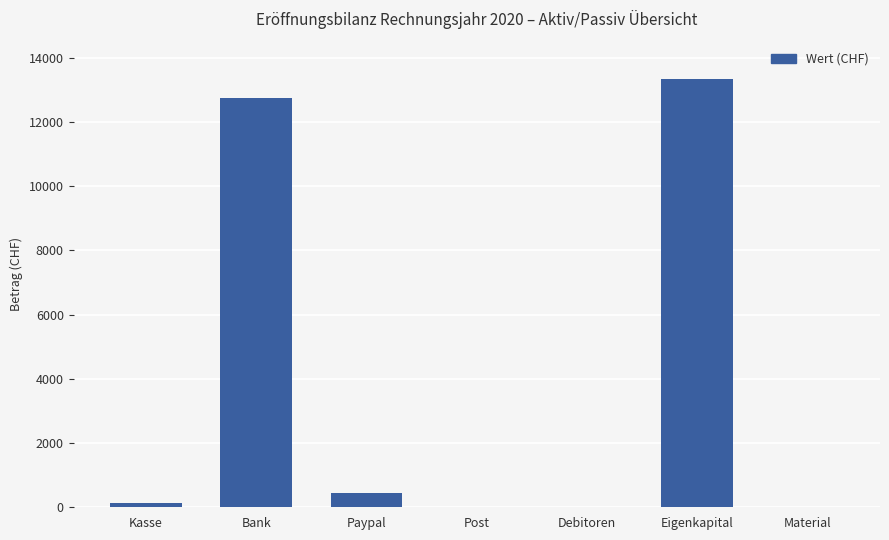

Where does the data first go above 134?

Kasse